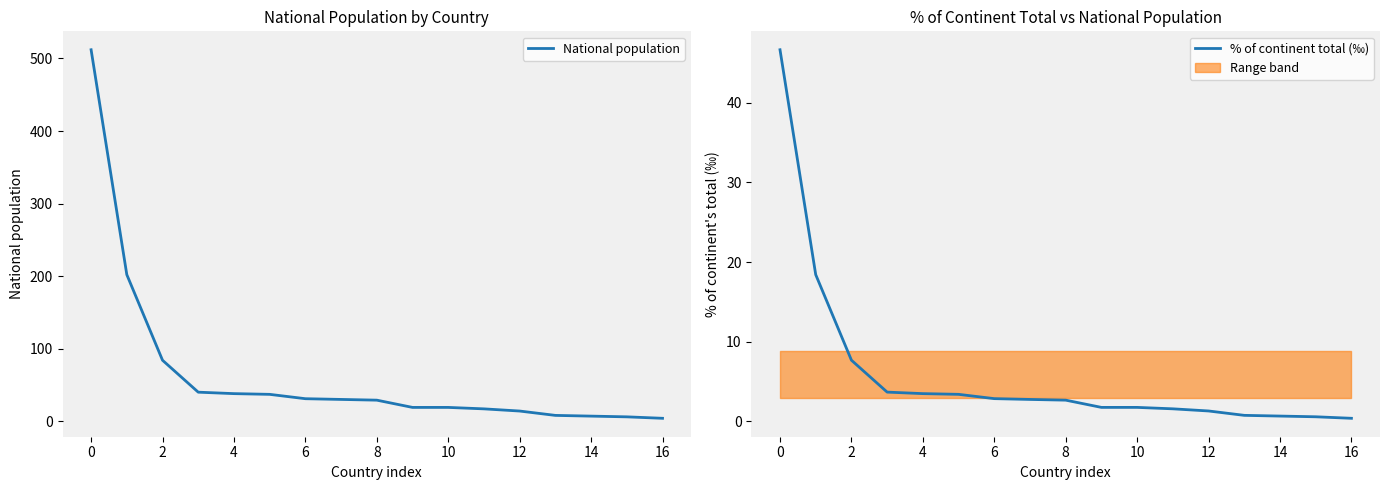

The National population series shows 14 at 12. True or false?

True